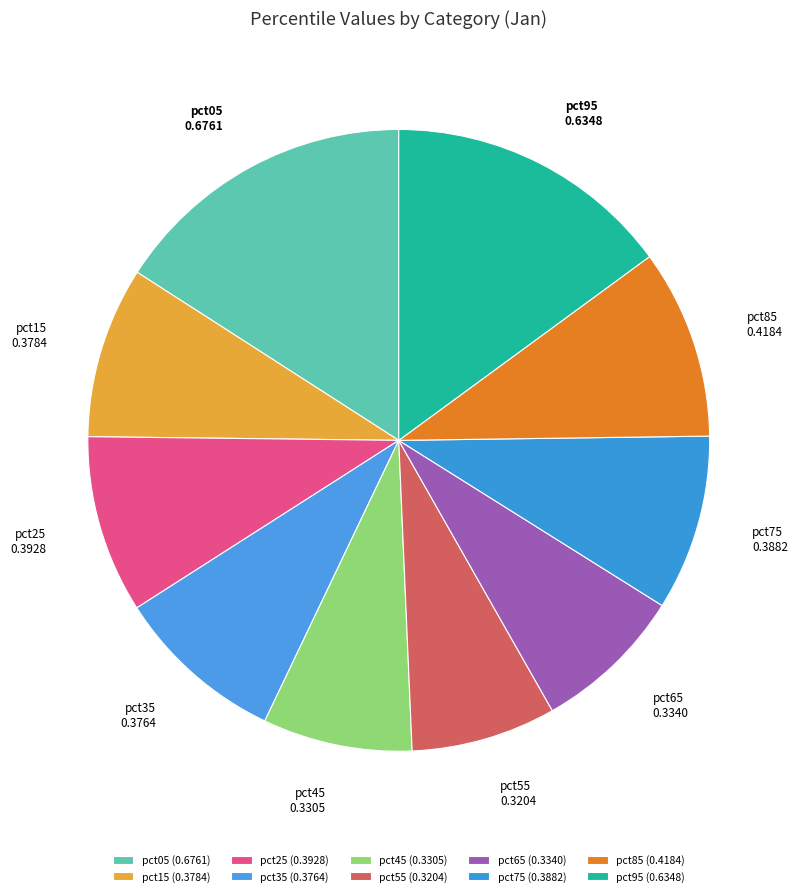

Is it true that pct25 is 1% of the pie?

False